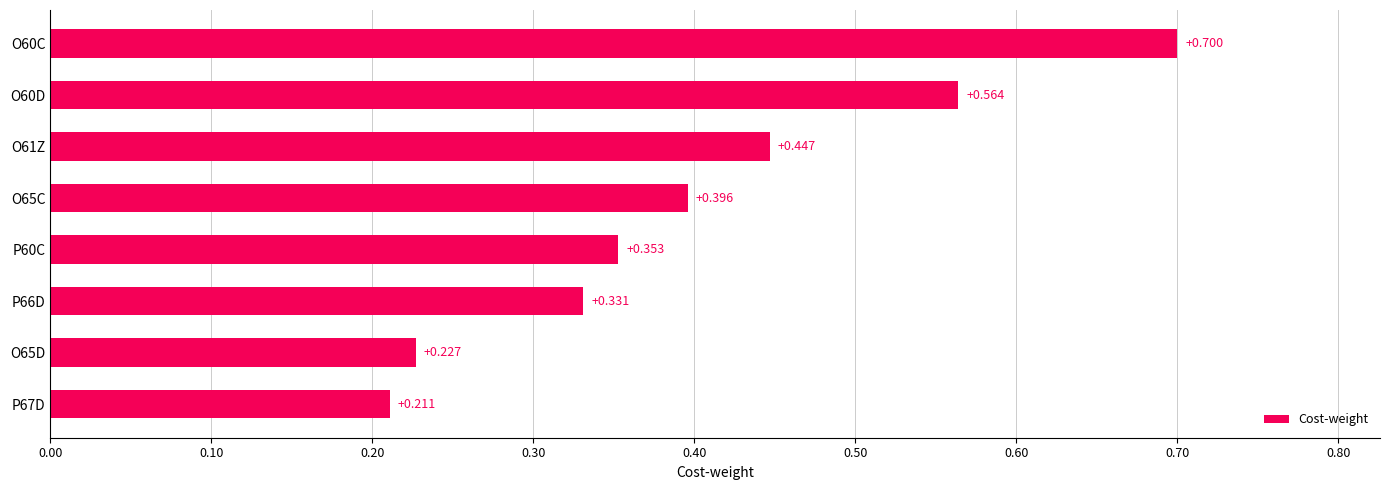

Rank the categories by value from lowest to highest.

P67D, O65D, P66D, P60C, O65C, O61Z, O60D, O60C